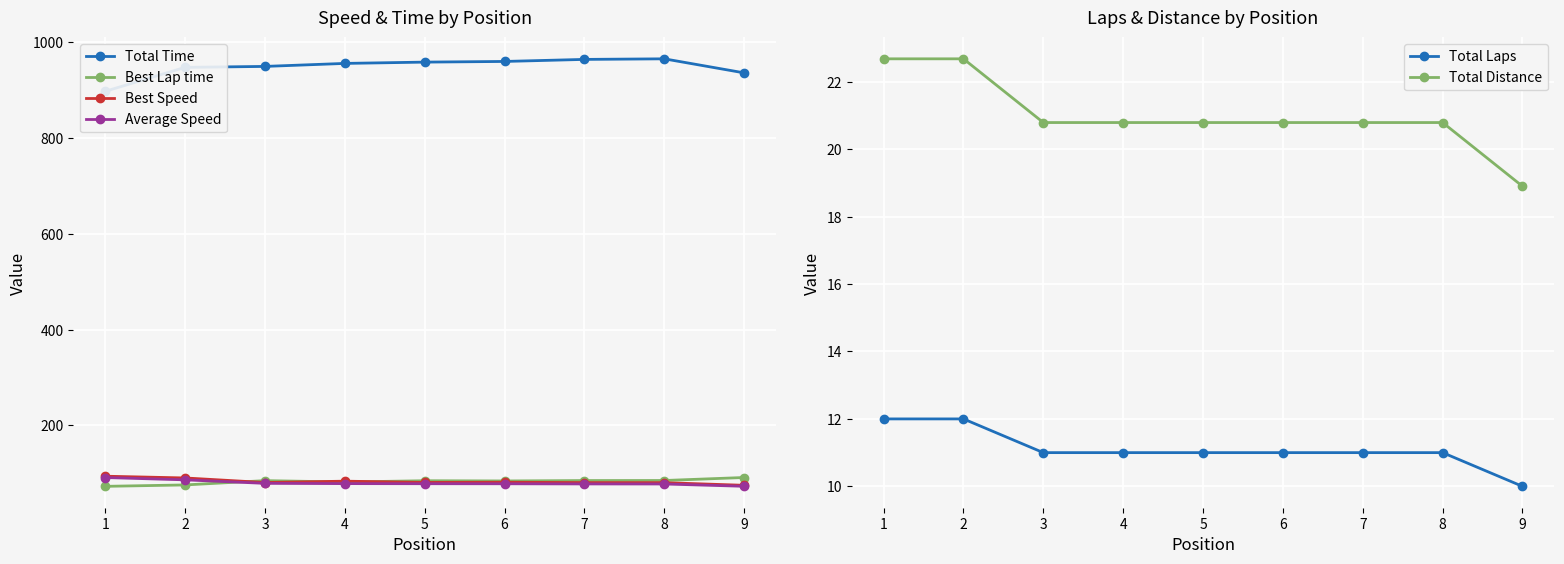

Is it true that Total Time equals 965.5 at 8?

True